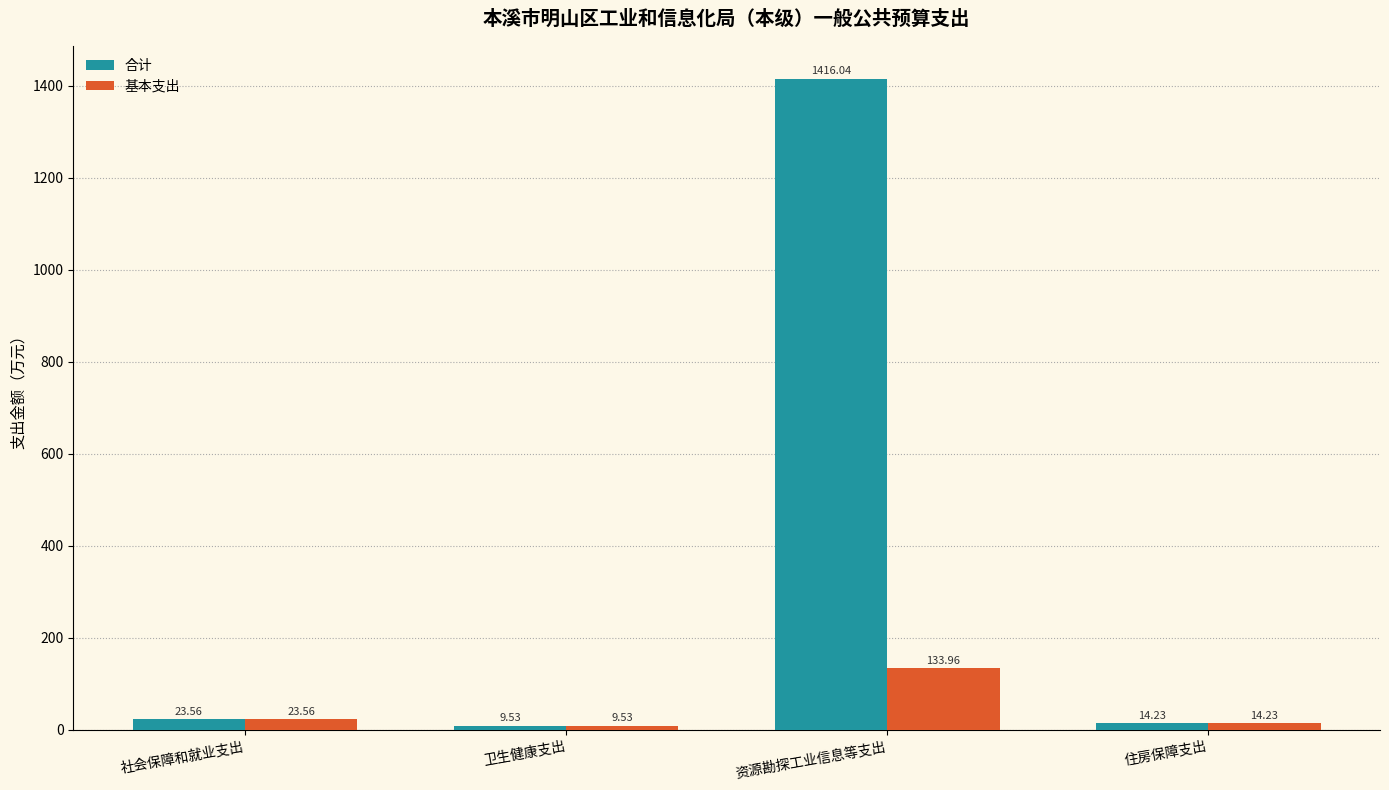

What is the smallest value displayed?

9.5